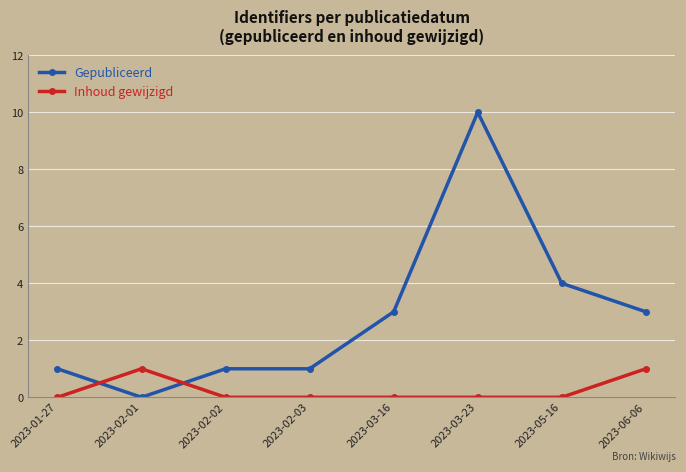

What is the greatest value displayed?

10